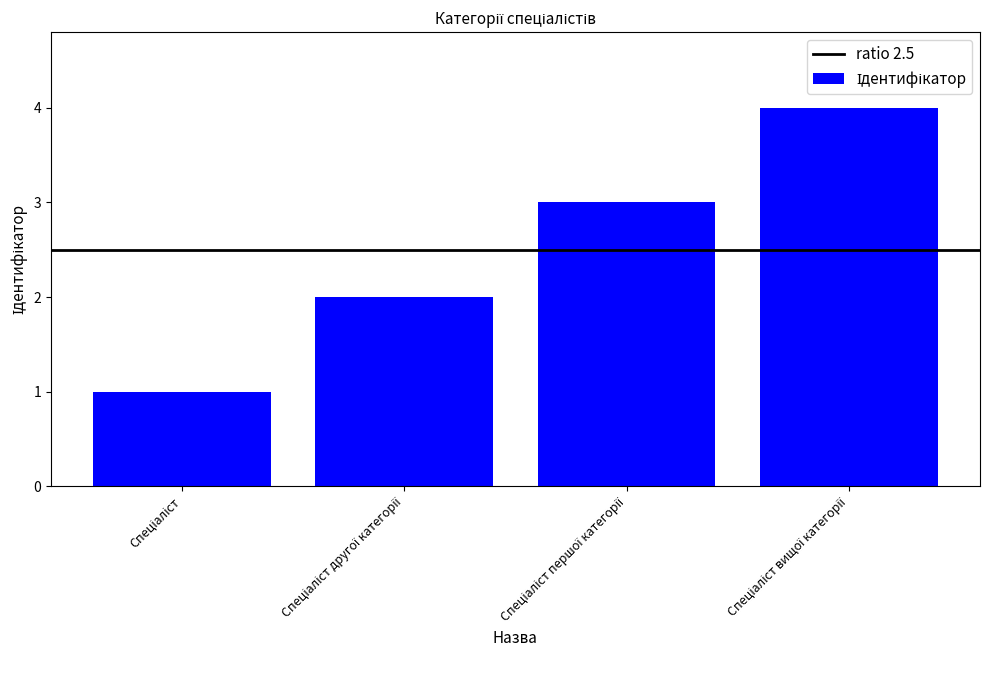

What is the sum of all values?

10